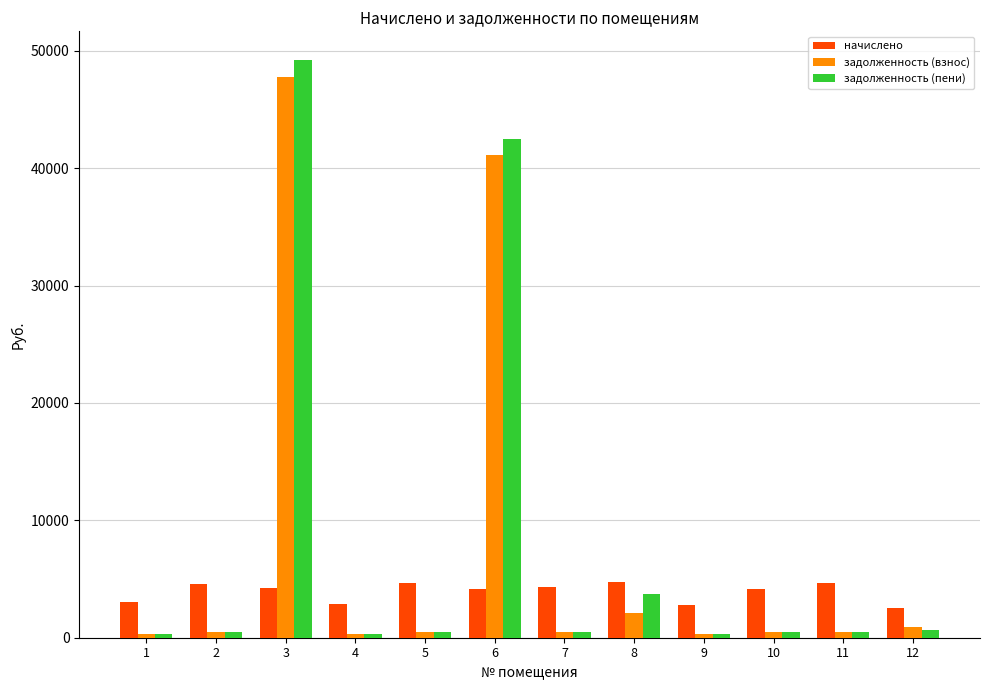

What is the difference between the highest and lowest values at 8?

2652.2